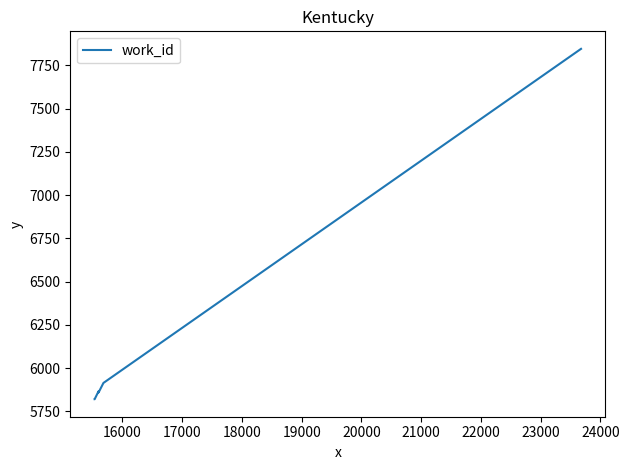

How many distinct data groups are displayed?

1